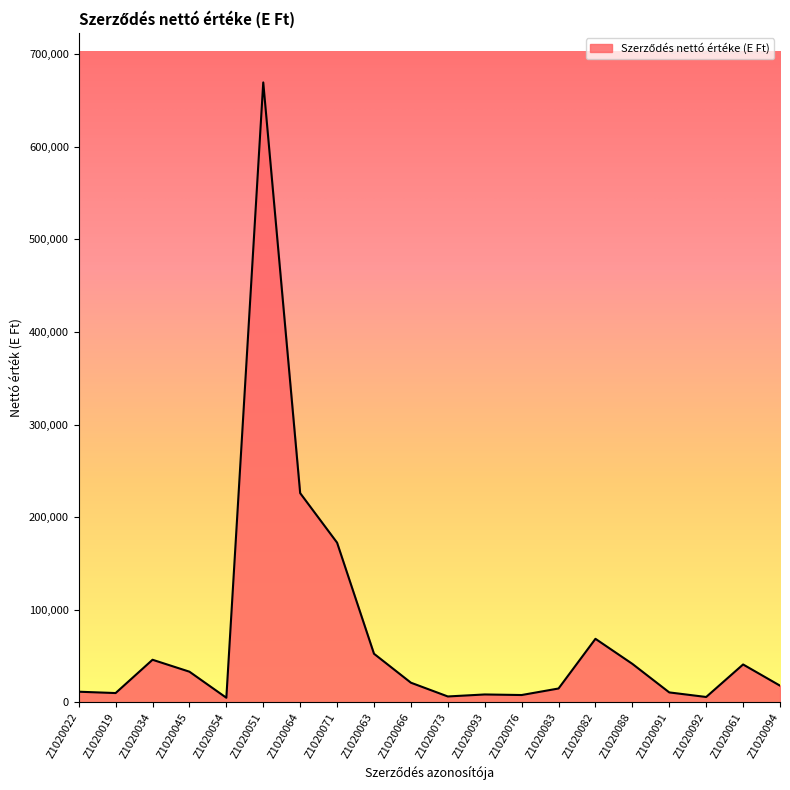

What is the minimum value shown in the chart?

5005.7